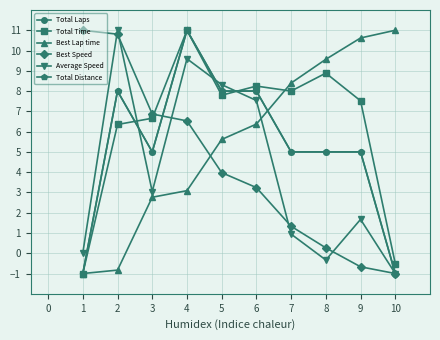

Does the chart have visible grid lines?

Yes